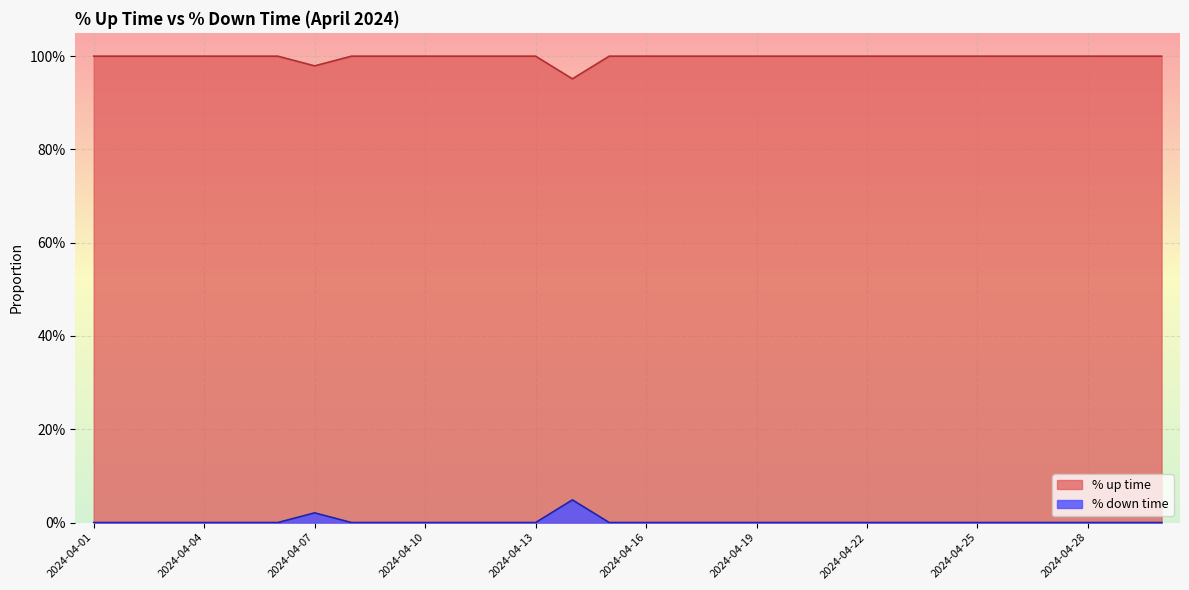

The value of % up time at 2024-04-28 is 1.0. True or false?

True